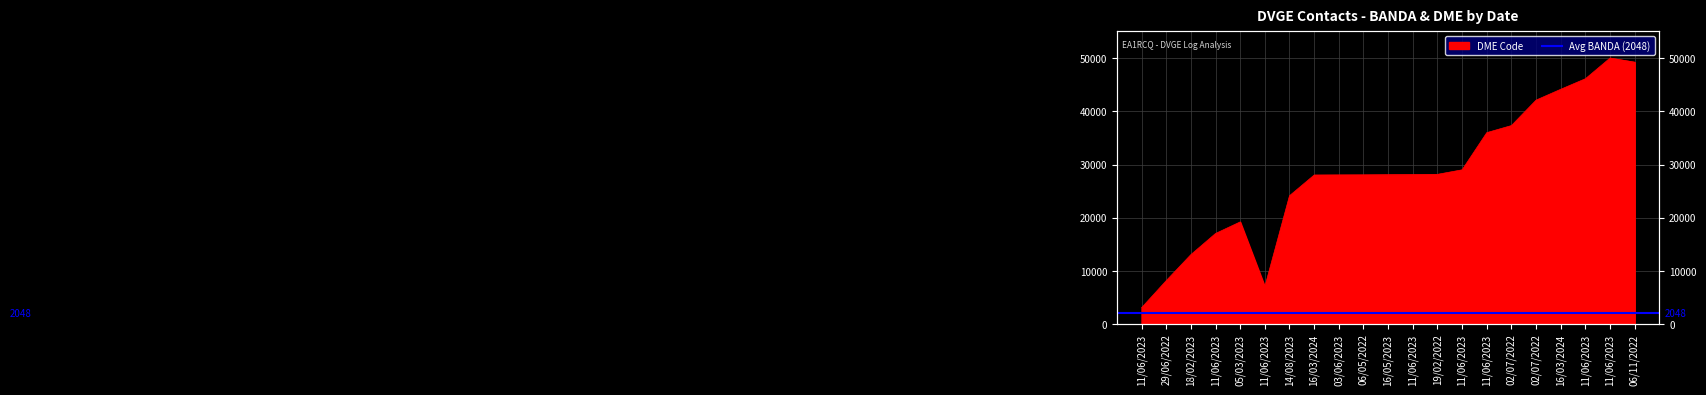

Reading right to left, list all the values displayed in this chart.

49267	50044	46147	44167	42128	37338	36006	29011	28160	28127	28096	28068	28054	28032	24137	7033	19212	17034	13056	8158	3065